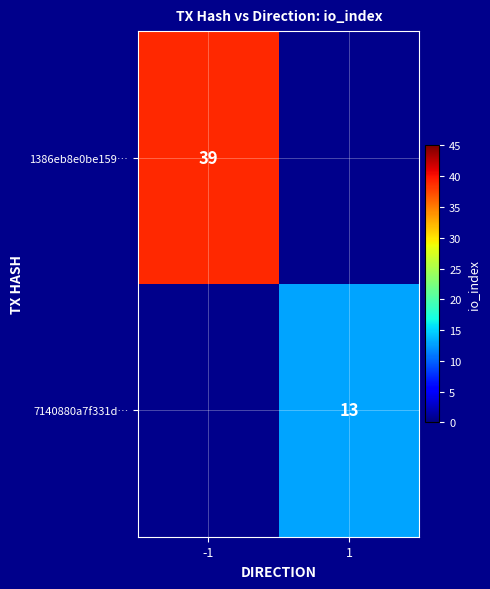

Is the value of 7140880a7f331d… at 1 greater than the value of 1386eb8e0be159… at -1?

No